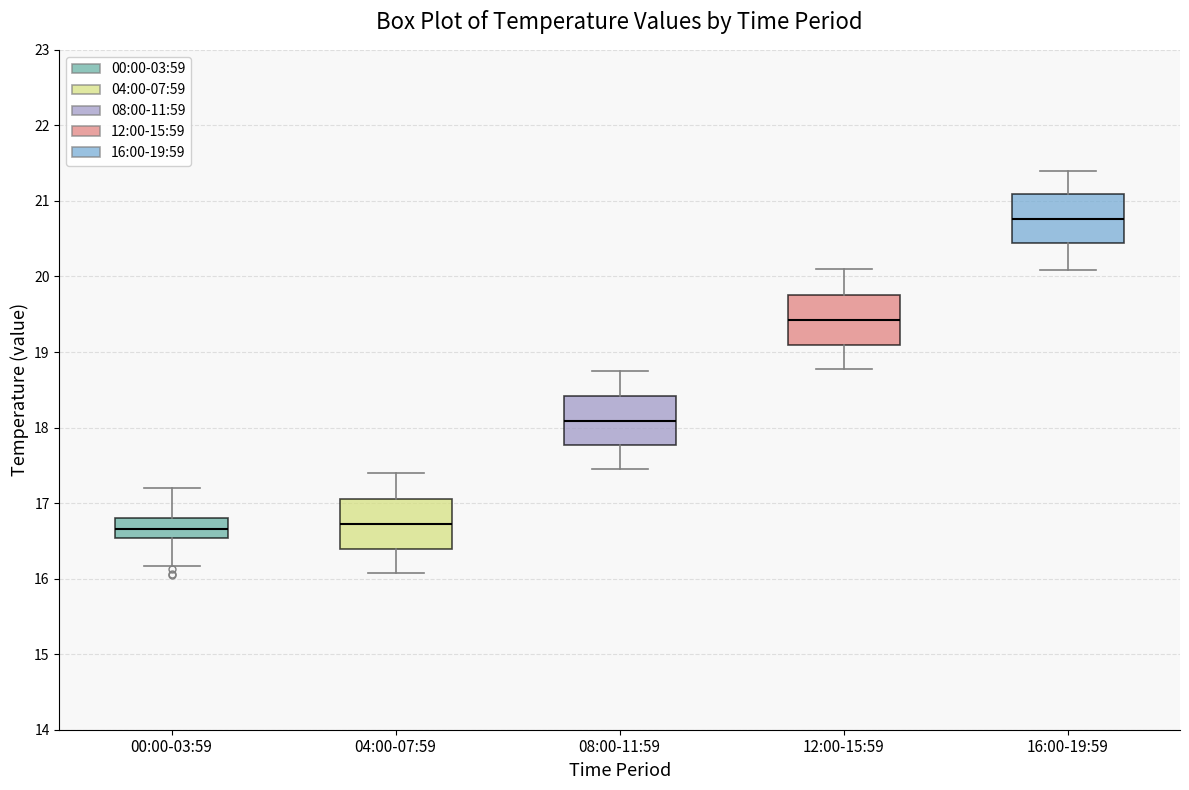

Reading left to right, read every box against the y-axis: the position of its median line, the range the box covers, and the ends of its whiskers. The values are not printed on the chart, so give them approximately, as read against the axis.

00:00-03:59: median 16.7, box 16.5 to 16.8, whiskers 16.2 to 17.2
04:00-07:59: median 16.7, box 16.4 to 17.1, whiskers 16.1 to 17.4
08:00-11:59: median 18.1, box 17.8 to 18.4, whiskers 17.5 to 18.8
12:00-15:59: median 19.4, box 19.1 to 19.8, whiskers 18.8 to 20.1
16:00-19:59: median 20.8, box 20.4 to 21.1, whiskers 20.1 to 21.4